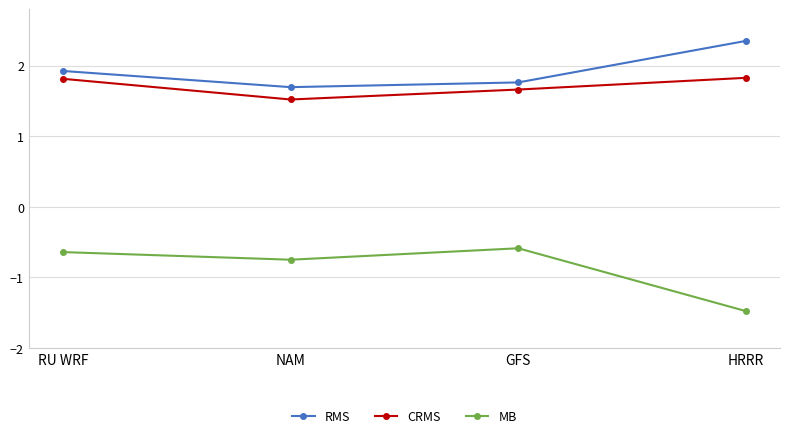

What value does the CRMS series have at NAM?

1.5